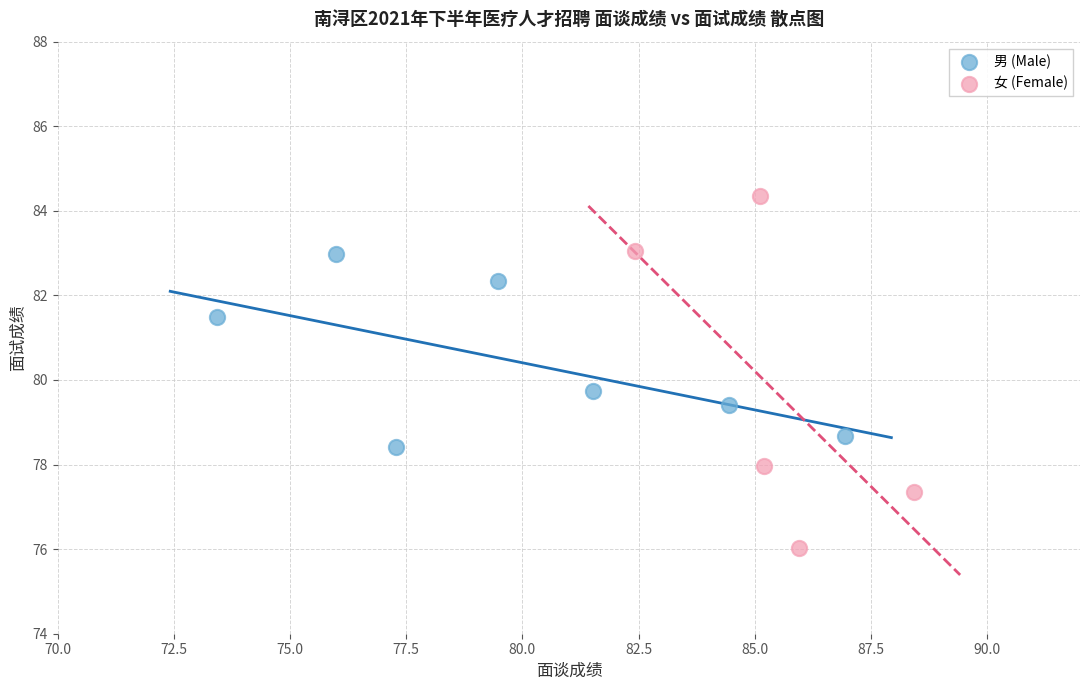

Which series reaches the minimum Y coordinate?

女 (Female)